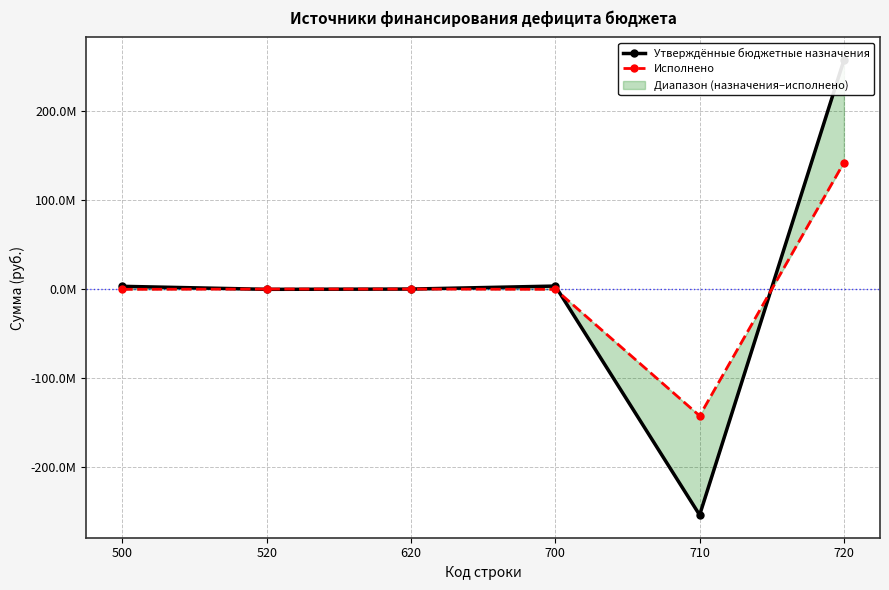

Rank the series at 500 from lowest to highest value.

Исполнено, Утверждённые бюджетные назначения